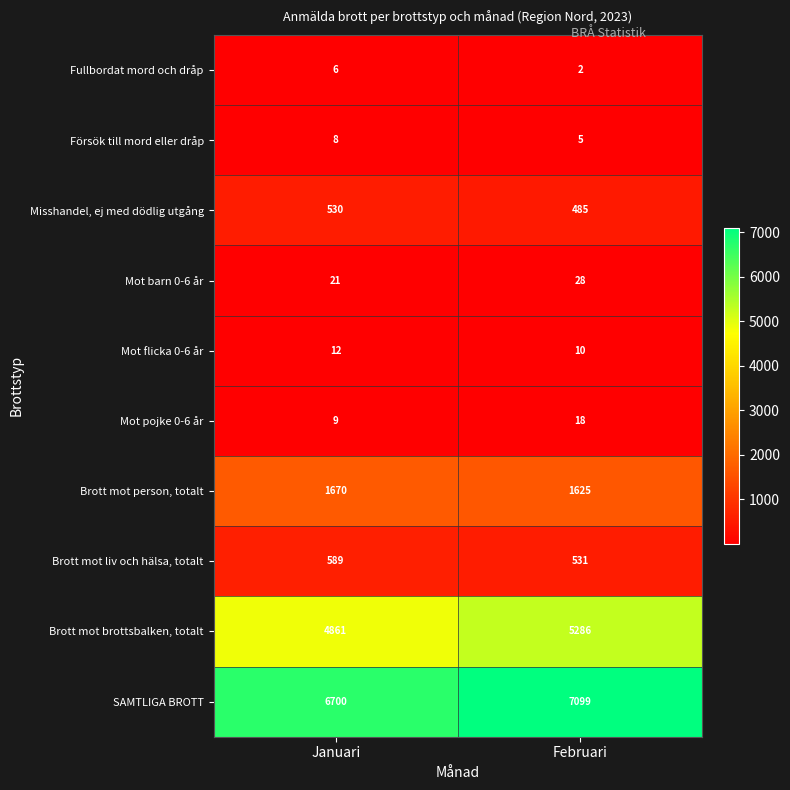

Read the Mot flicka 0-6 år value at Januari.

12